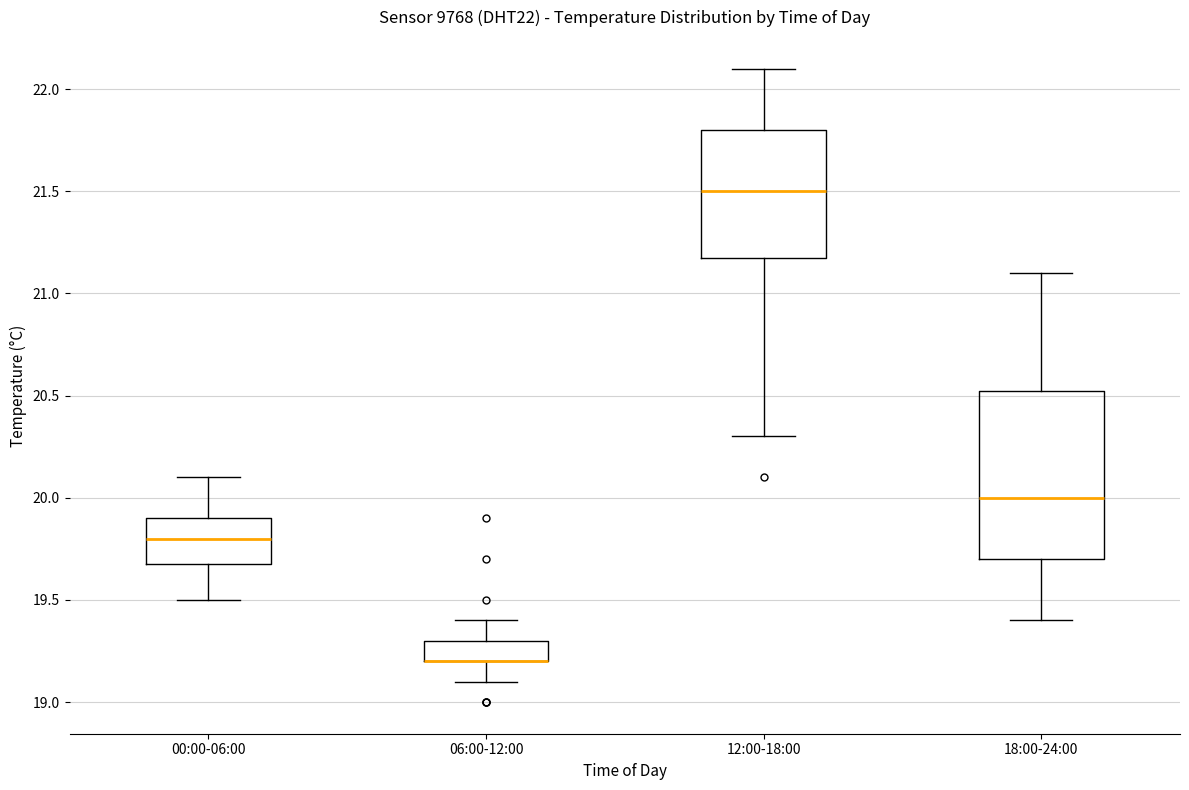

Which box is the tallest, from its lower edge to its upper edge?

18:00-24:00